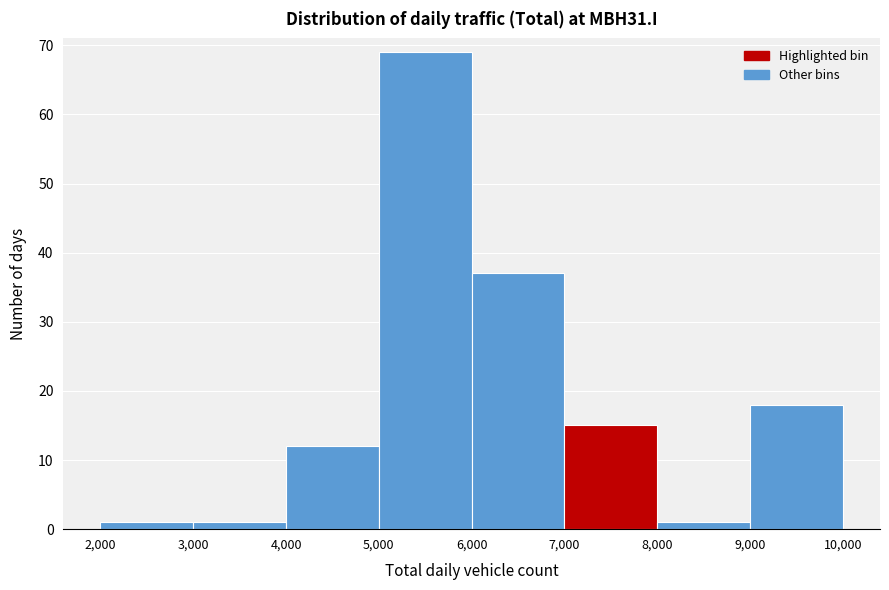

Over which range of the x-axis is the bar tallest?

5,000 to 6,000